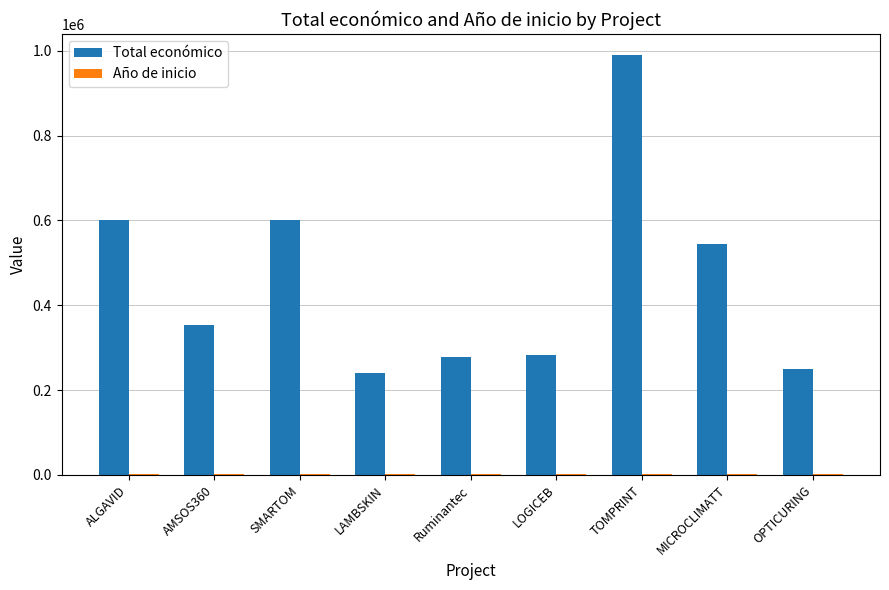

Where is Total económico nearest to the value 615520?

SMARTOM